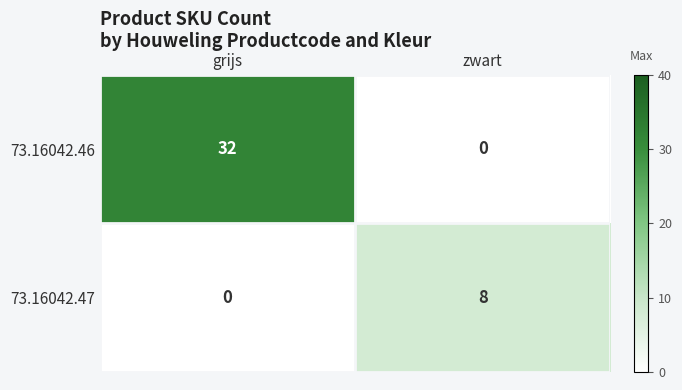

List the series in order of their overall mean, lowest first.

73.16042.47, 73.16042.46